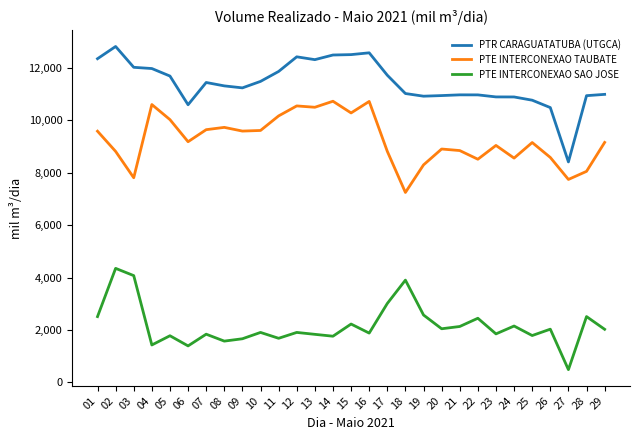

Is the value of PTE INTERCONEXAO TAUBATE at 22 greater than the value of PTE INTERCONEXAO SAO JOSE at 28?

Yes